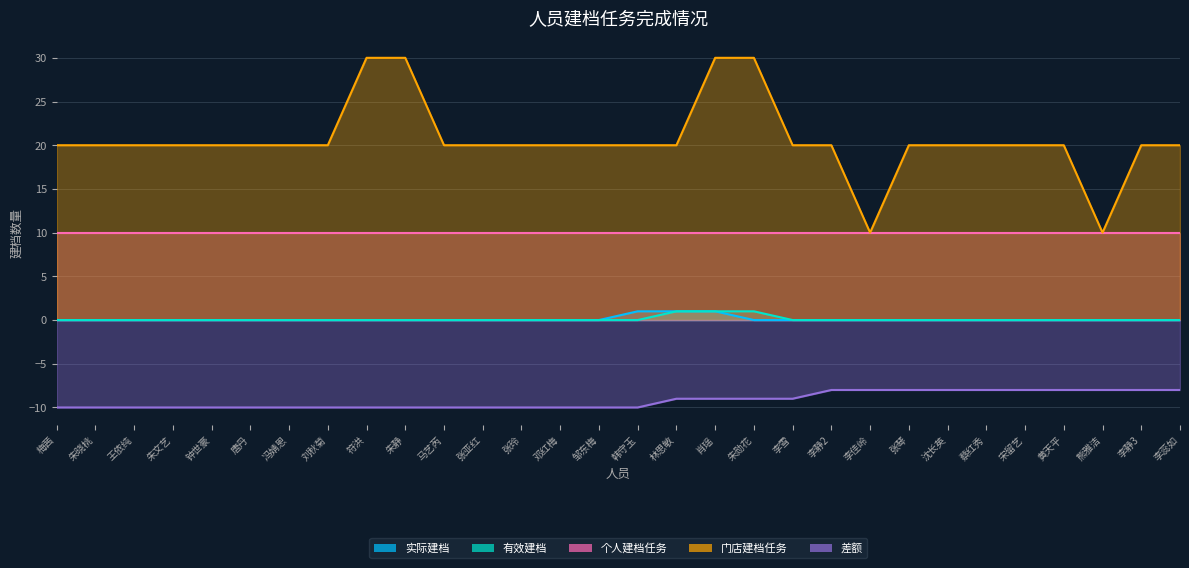

What is the label of the 10th point from the right?

李静2